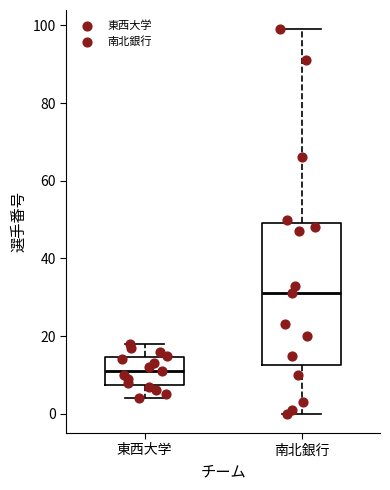

Reading left to right, read every box against the y-axis: the position of its median line, the range the box covers, and the ends of its whiskers. The values are not printed on the chart, so give them approximately, as read against the axis.

東西大学: median 12, box 8 to 14, whiskers 4 to 18
南北銀行: median 32, box 12 to 50, whiskers 0 to 100